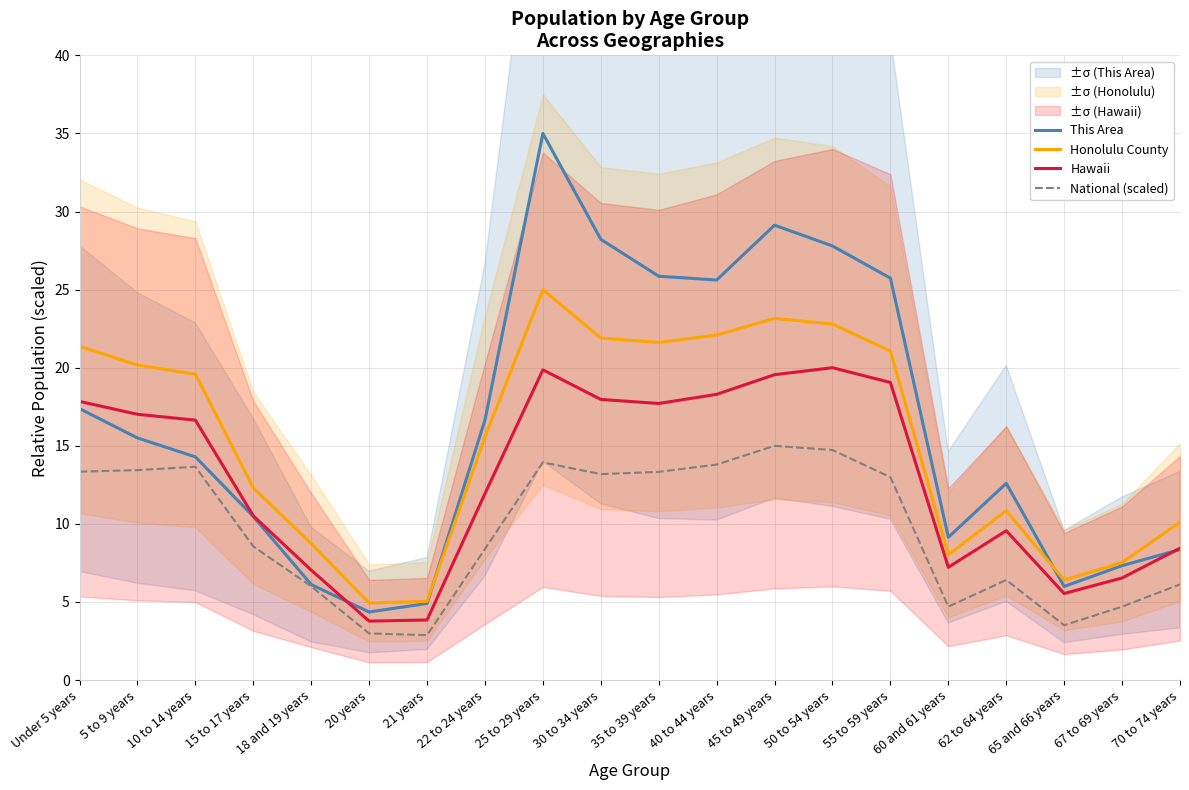

At which category does National (scaled) reach its first local peak?

10 to 14 years